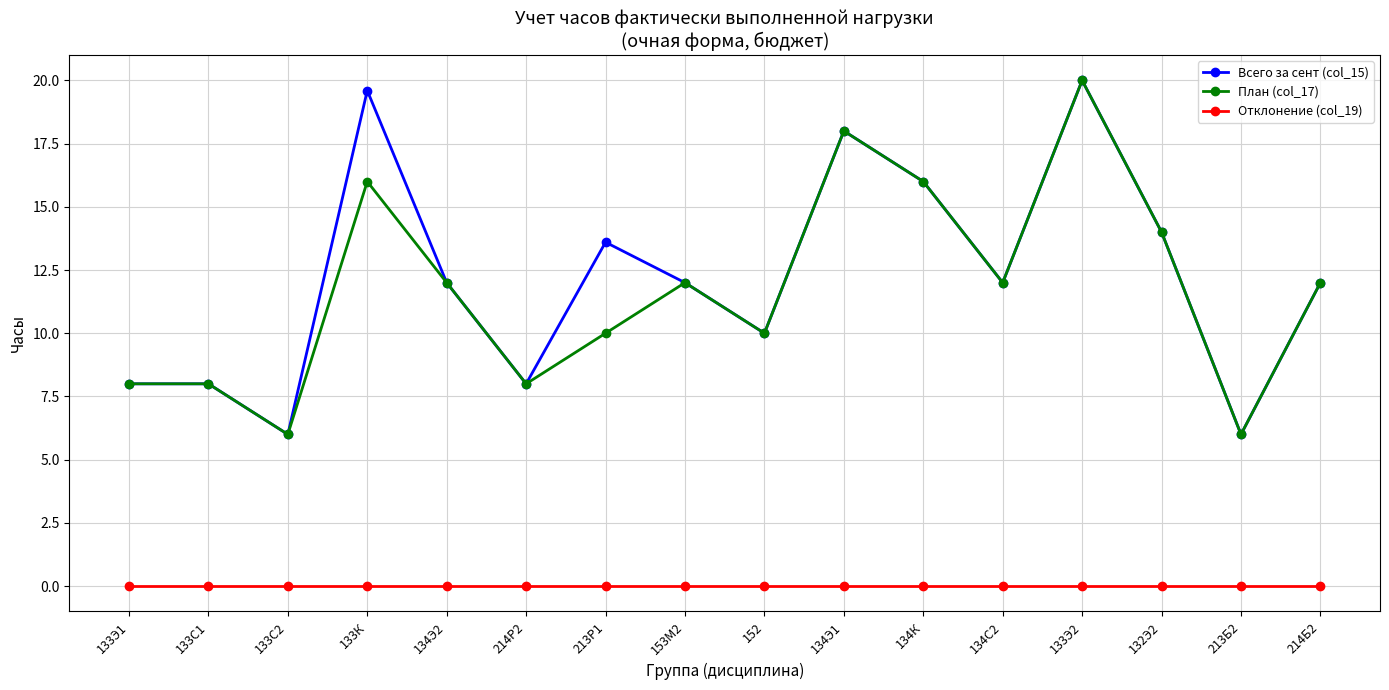

Which series has the largest total across all categories?

Всего за сент (col_15)